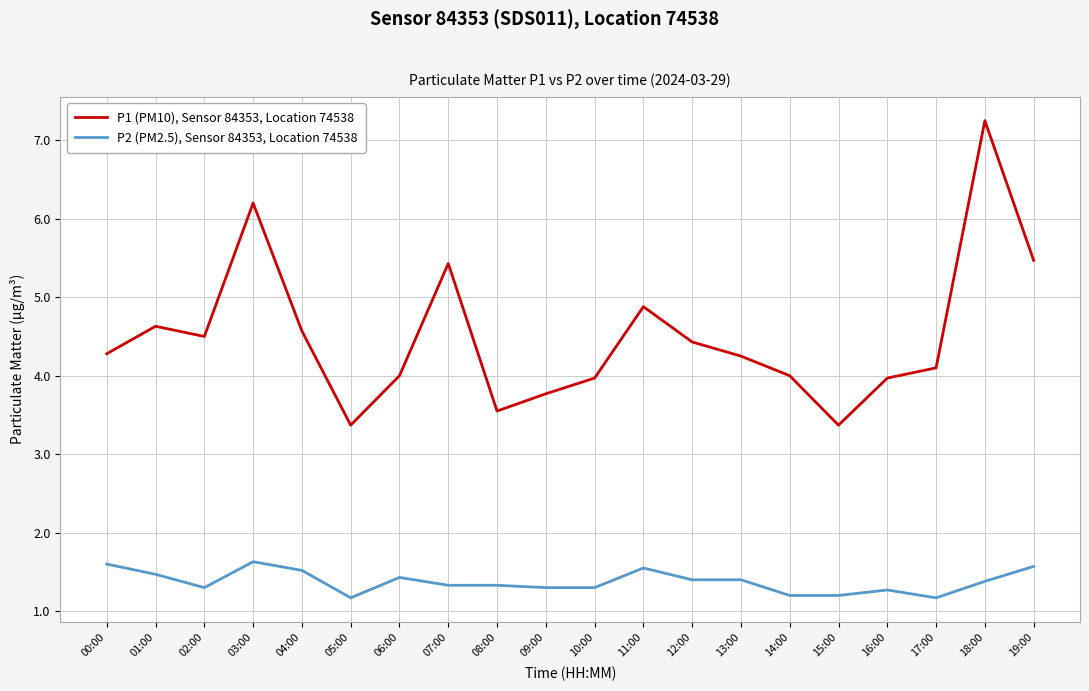

What position from the left is 07:00?

8